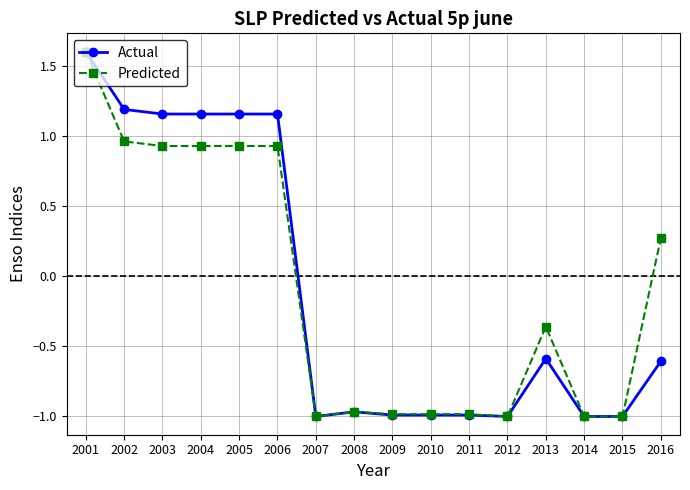

True or false: Predicted has a value of -0.7 at 2012.

False